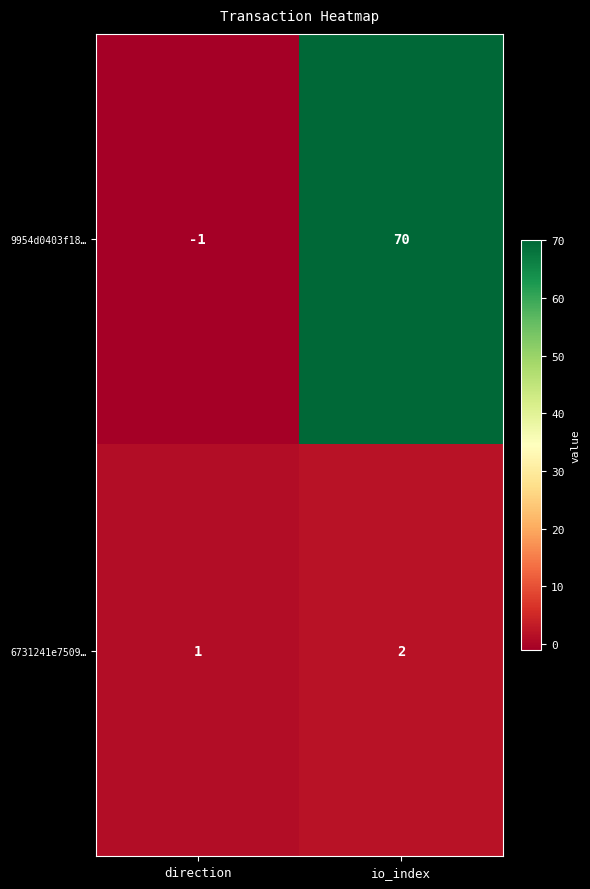

Which series has the largest range (max minus min)?

9954d0403f18…